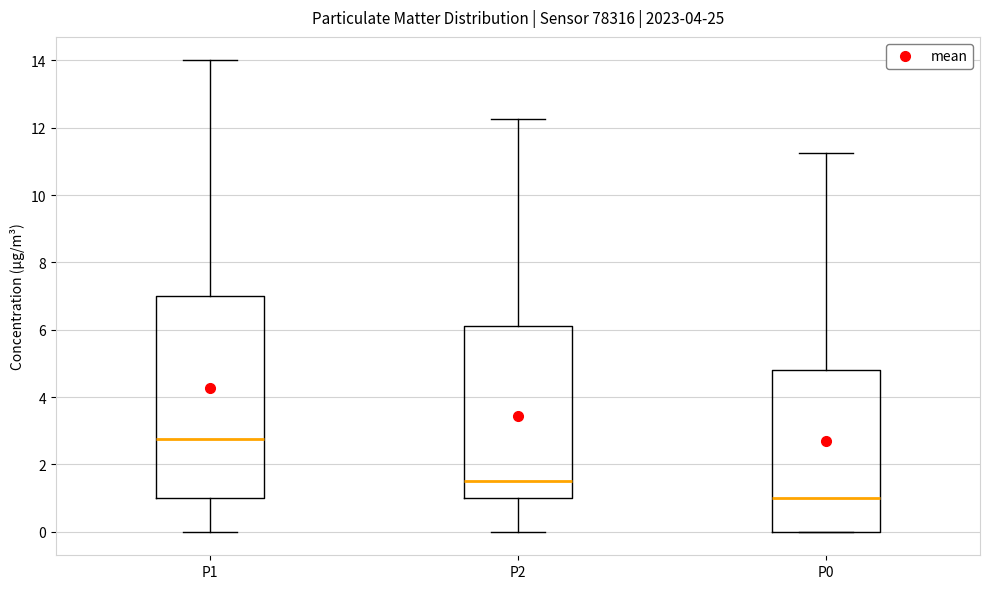

Comparing the boxes themselves (not the whiskers), which one is the tallest?

P1